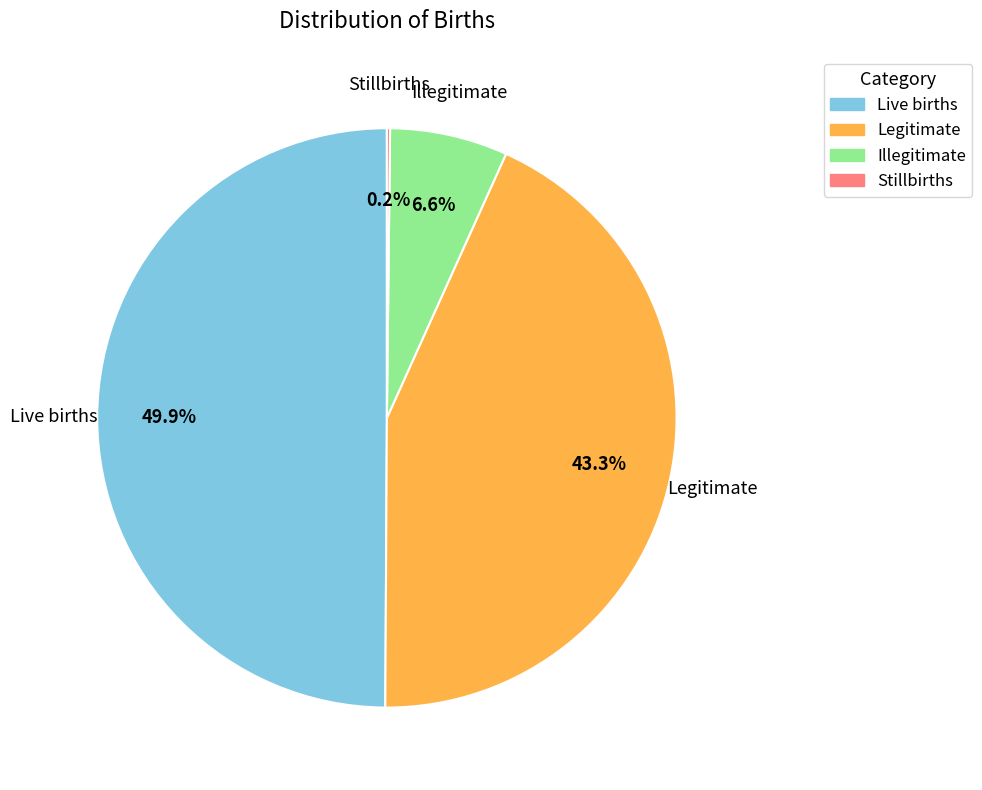

The Illegitimate slice represents 1% of the pie. True or false?

False